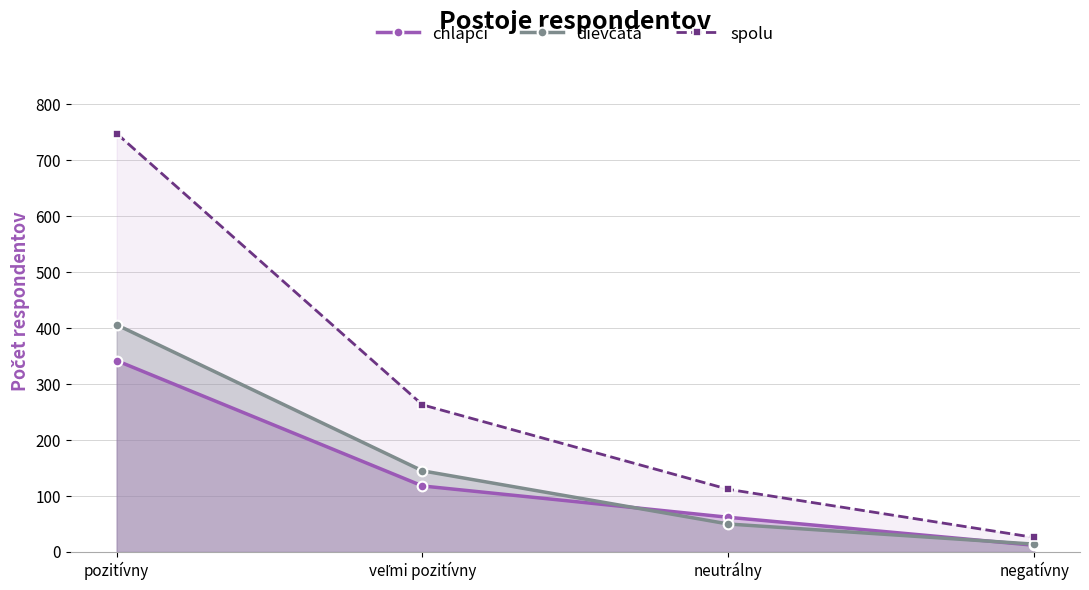

Between neutrálny and negatívny, which is larger?

neutrálny